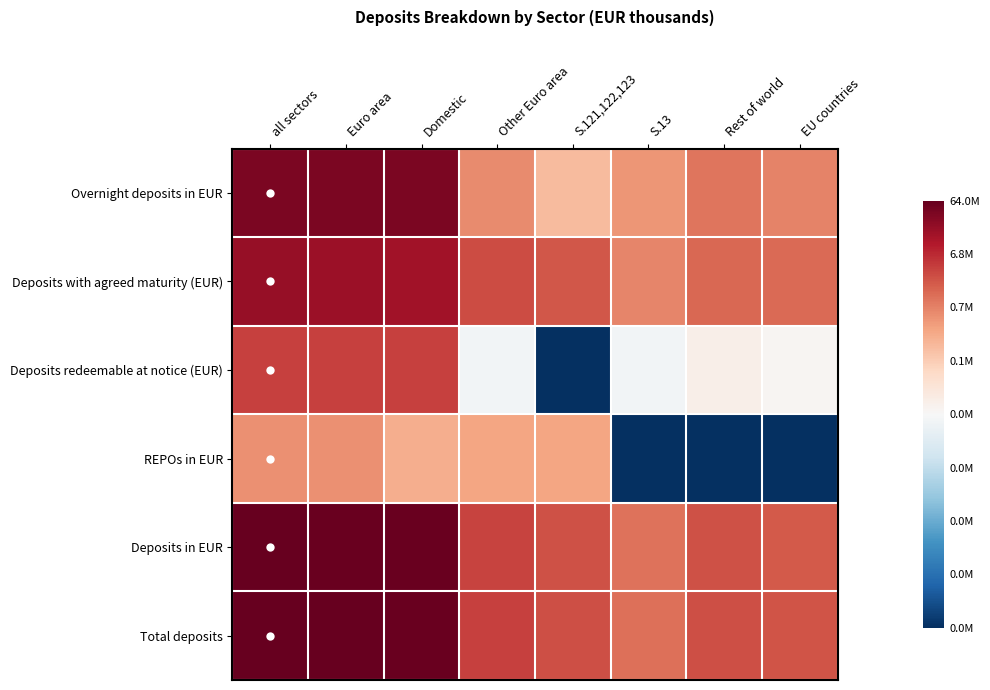

Rank the series at Domestic from highest to lowest value.

Total deposits, Deposits in EUR, Overnight deposits in EUR, Deposits with agreed maturity (EUR), Deposits redeemable at notice (EUR), REPOs in EUR